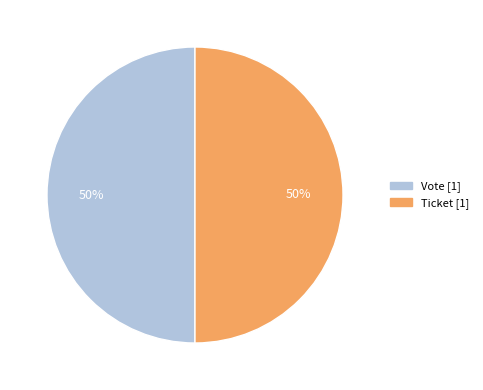

The Ticket slice represents 50% of the pie. True or false?

True